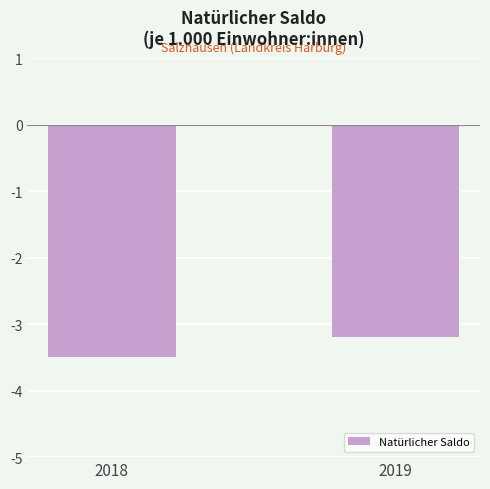

The value at 2018 is -3.5. True or false?

True